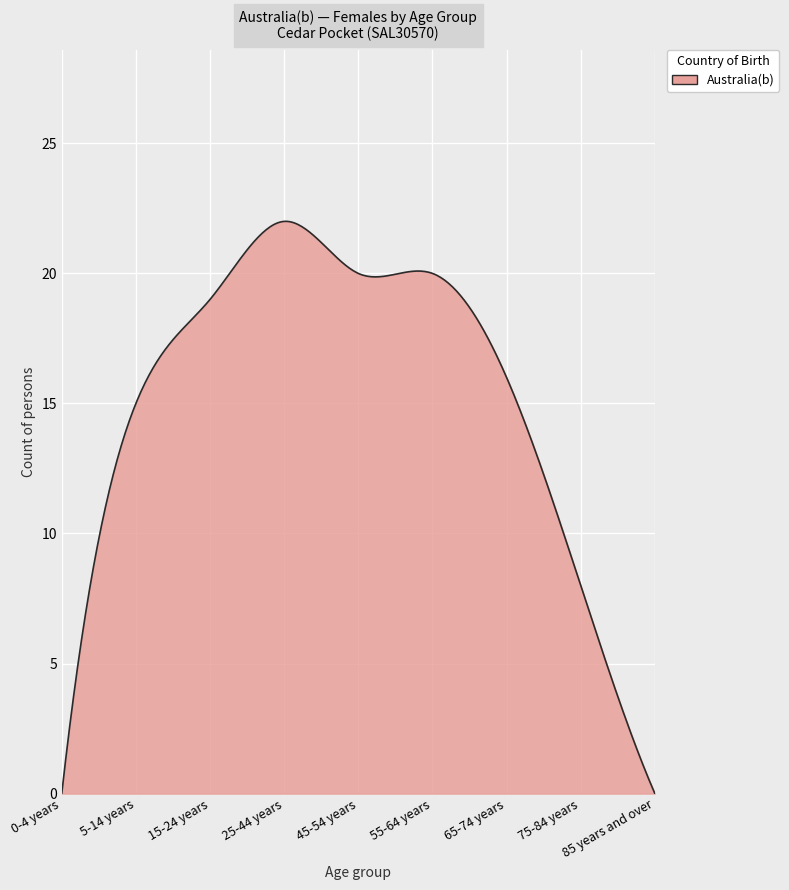

What is the difference between the maximum and minimum values?

22.0